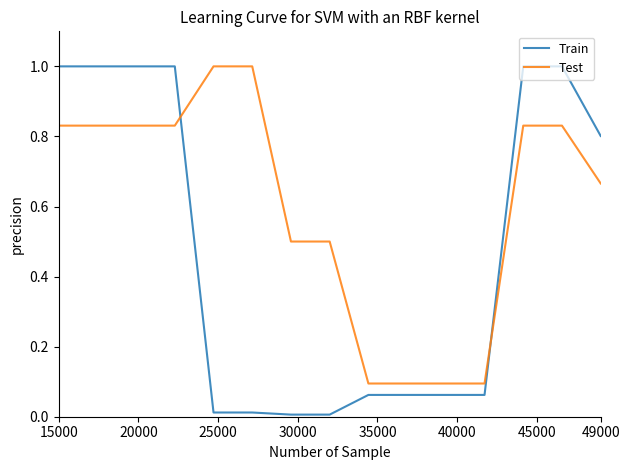

Which series has the largest total across all categories?

Test